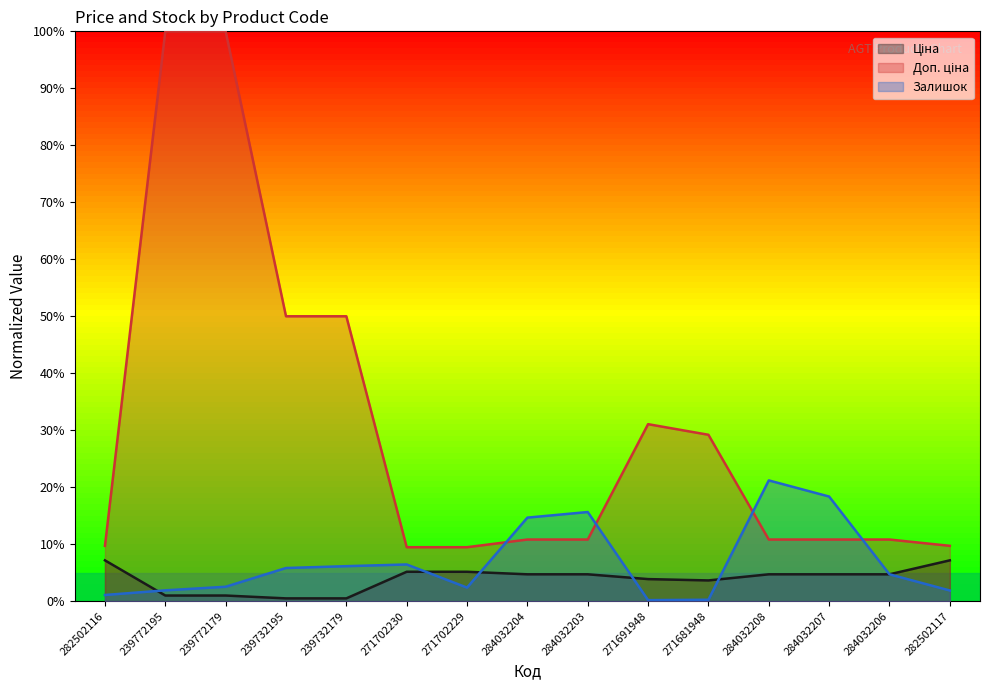

True or false: Доп. ціна and Залишок cross at least once.

True